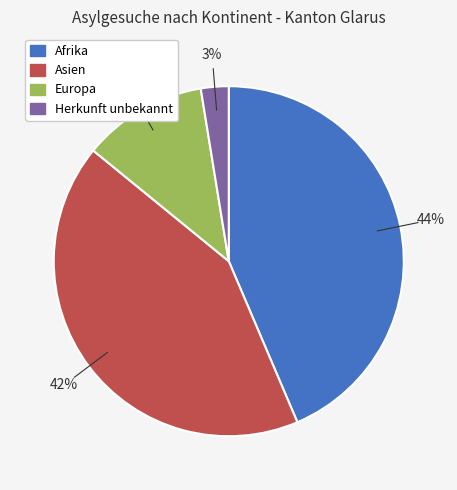

Approximately how many times larger is the value at Europa compared to Afrika?

0.3